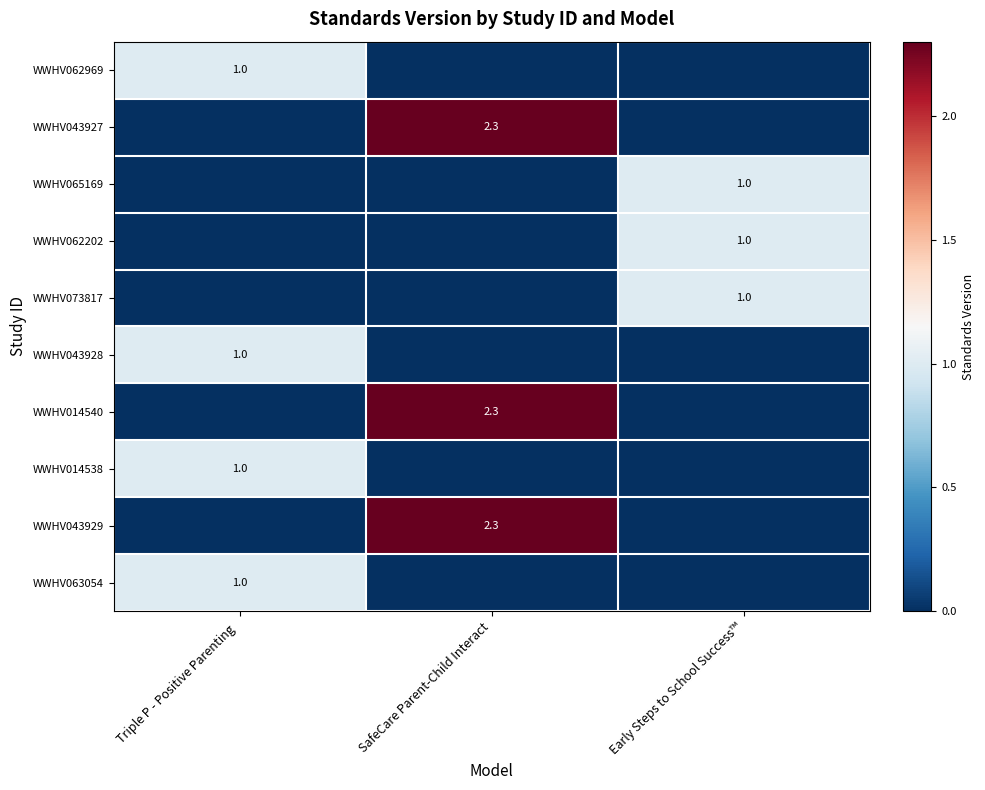

What is the total value across all series at Early Steps to School Success™?

3.0